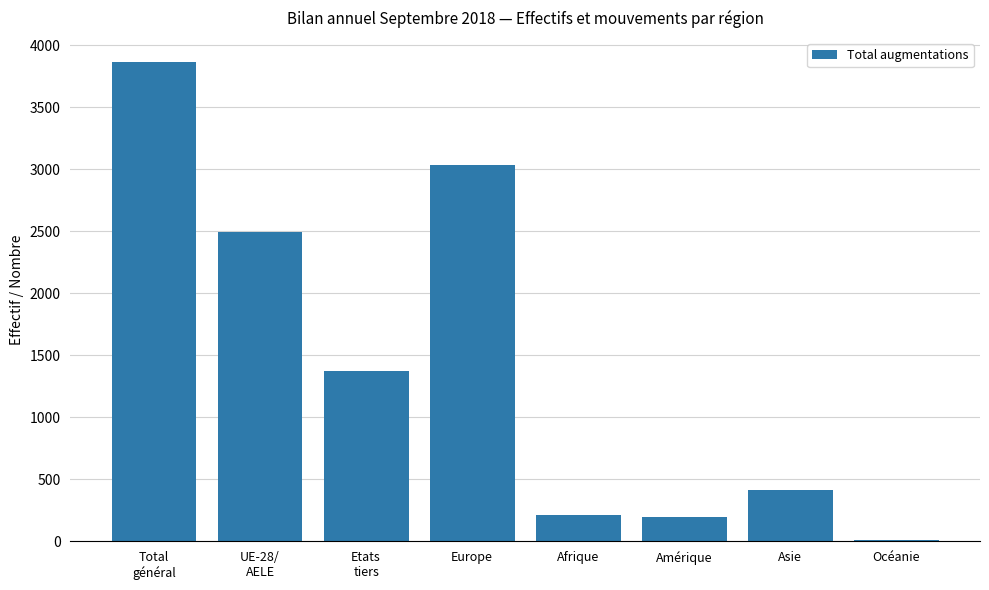

What is the maximum value shown in the chart?

3864